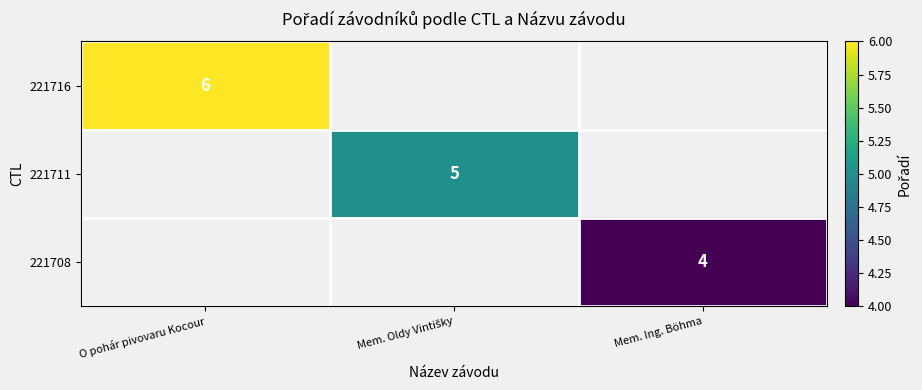

At how many categories does at least one series exceed 4?

2